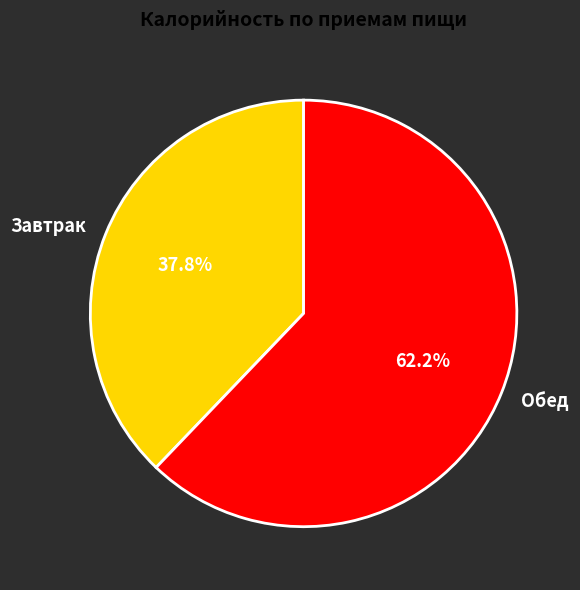

Rank the categories by value from highest to lowest.

Обед, Завтрак